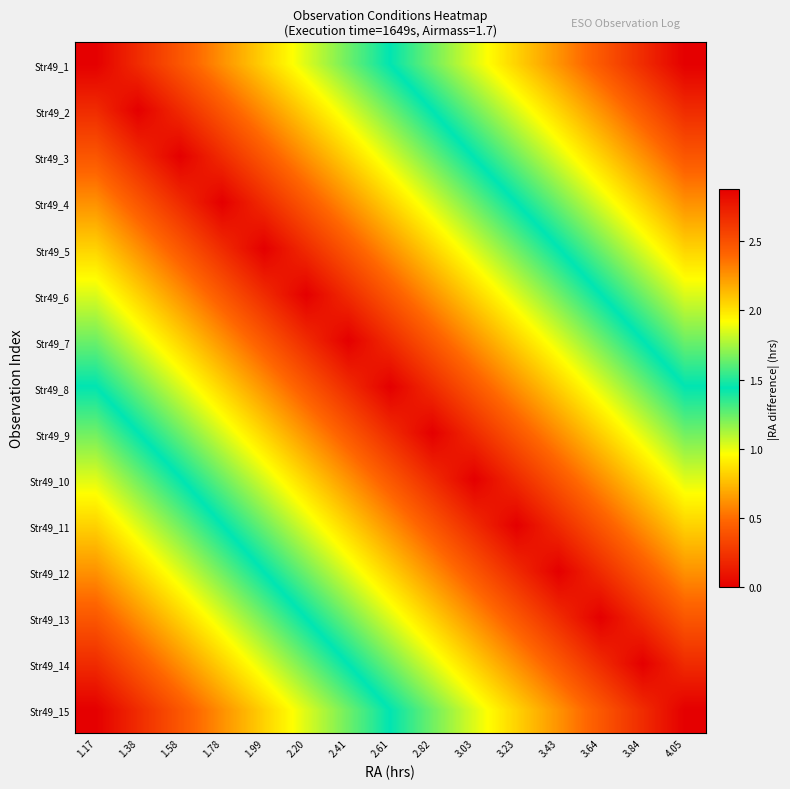

How many data points does each series have?

15